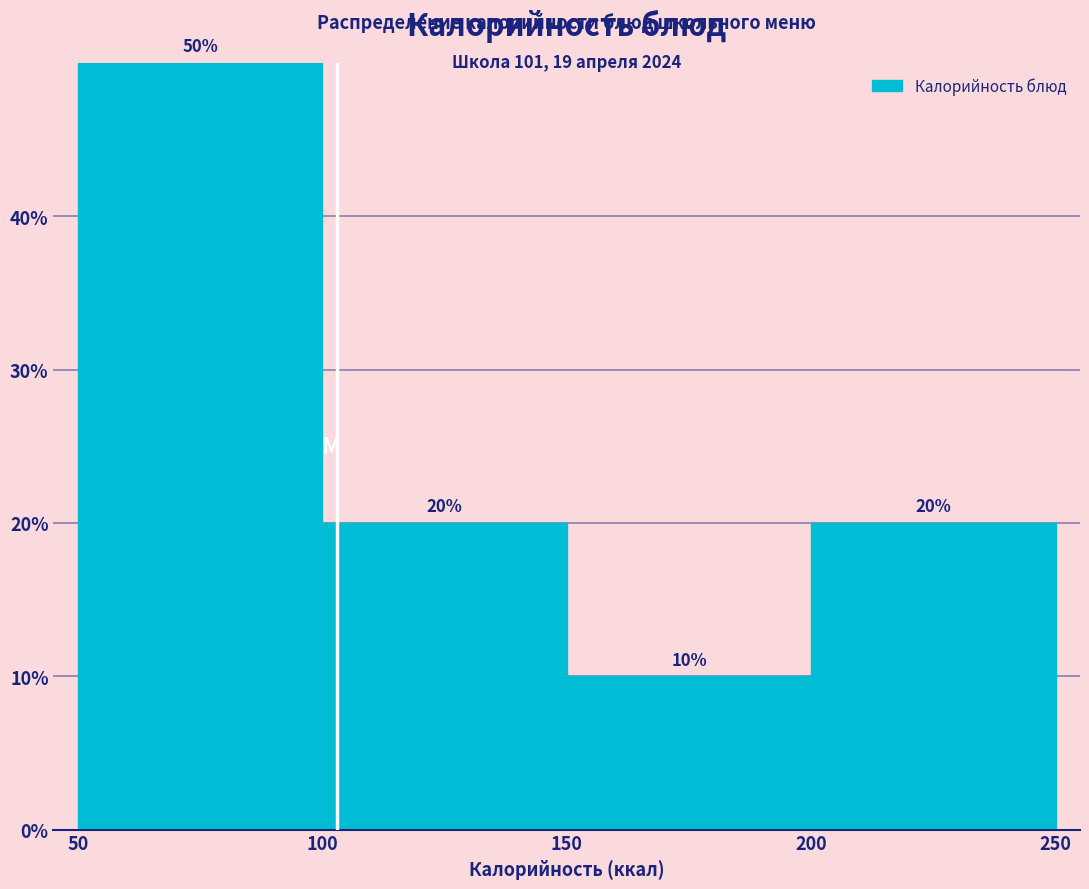

Reading left to right, list every bar in this chart as the range it spans on the x-axis followed by its height.

50 to 100: 50
100 to 150: 20
150 to 200: 10
200 to 250: 20